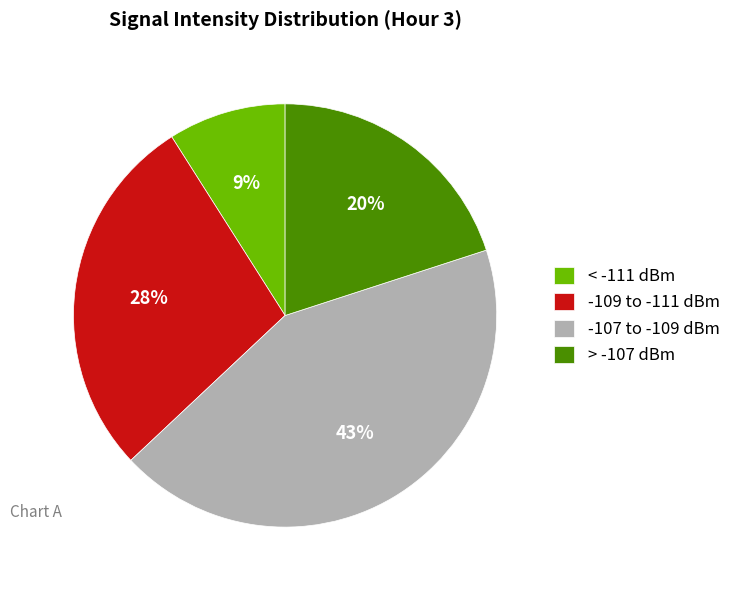

The > -107 dBm slice represents 20% of the pie. True or false?

True